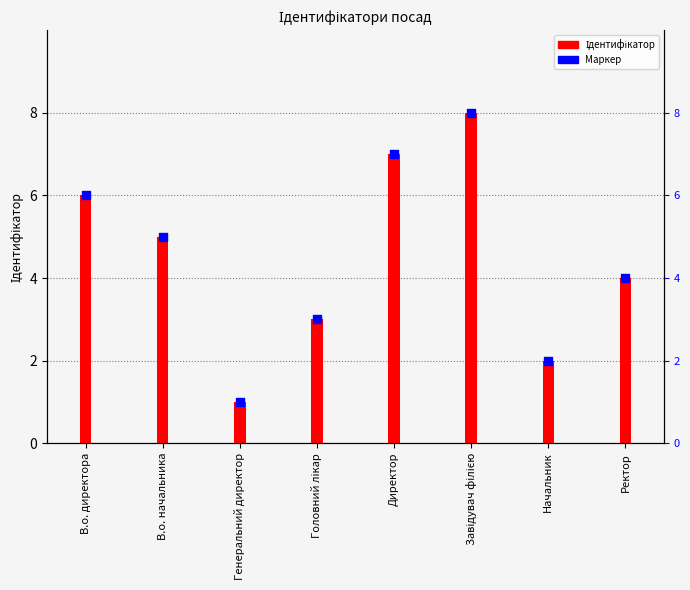

At how many categories does at least one series exceed 7?

1